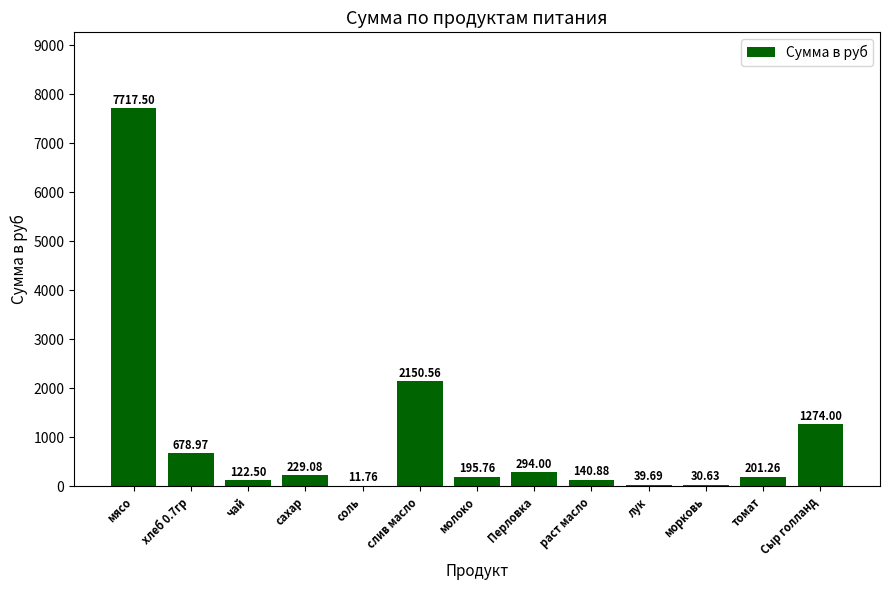

What is the sum of the values at соль and сахар?

240.8